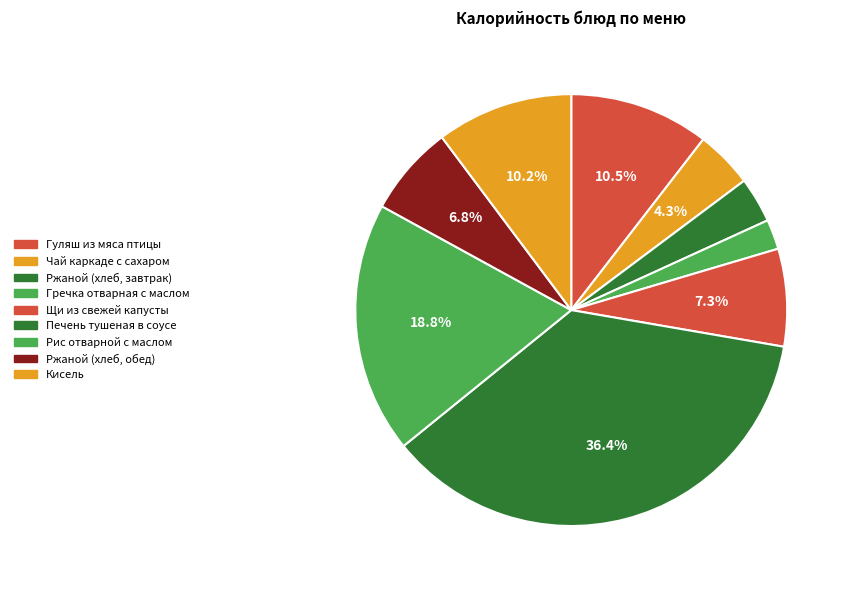

How many segments does this pie chart have?

9